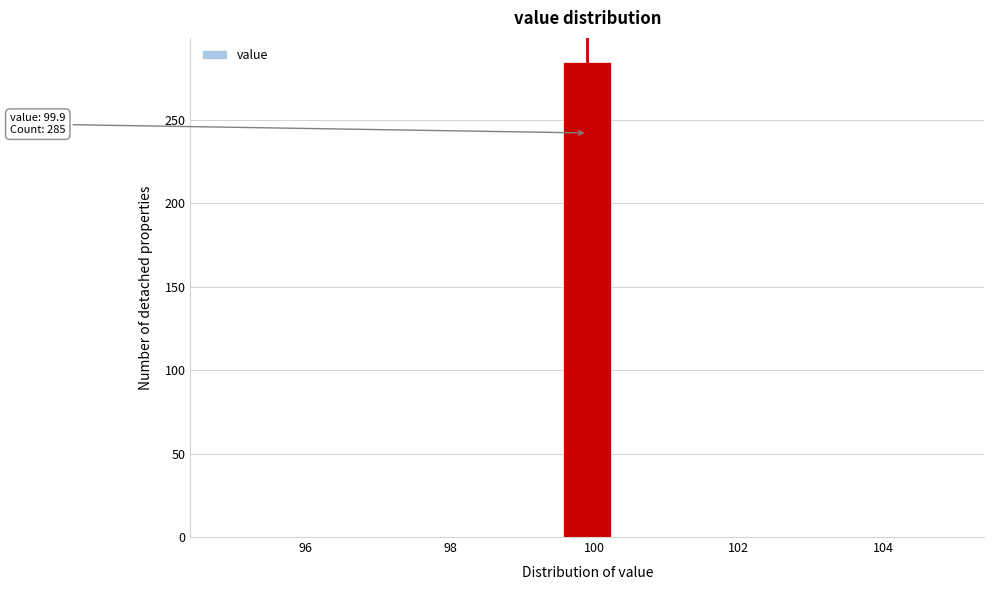

Read against the x-axis, roughly where is the centre of the tallest bar?

100.0